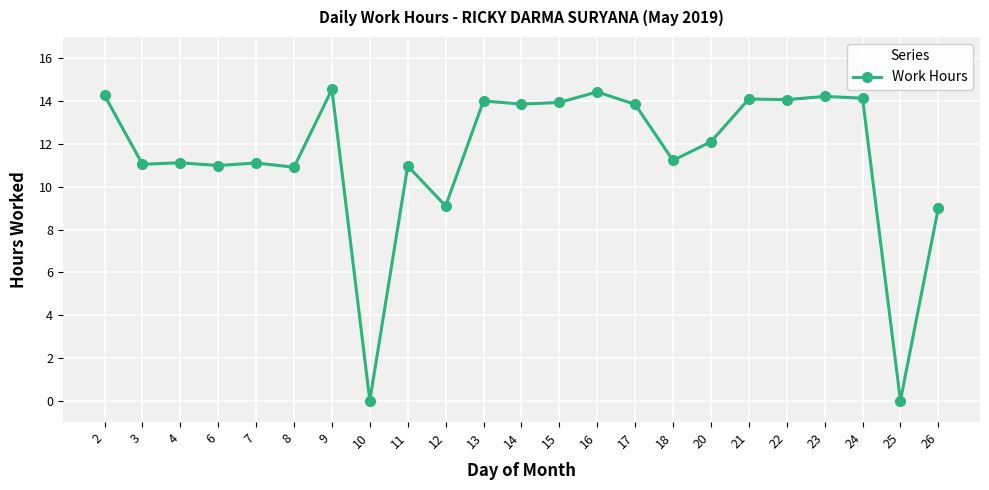

What is the value of the 9th point from the left?

11.0